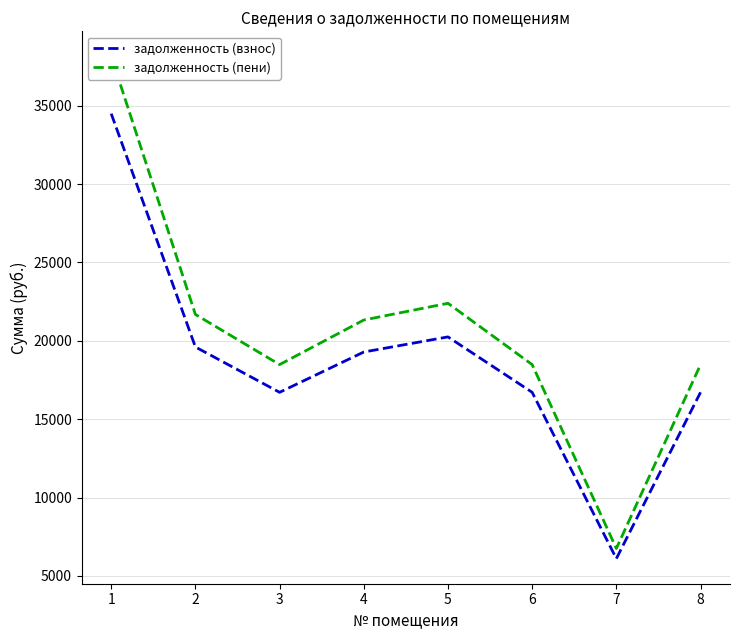

What is the sum of all задолженность (взнос) values?

149887.5